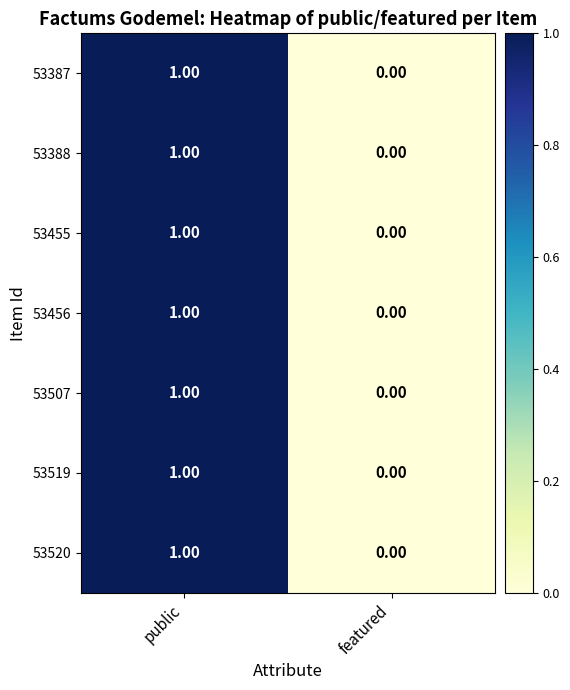

At which category is the sum across all series the highest?

public